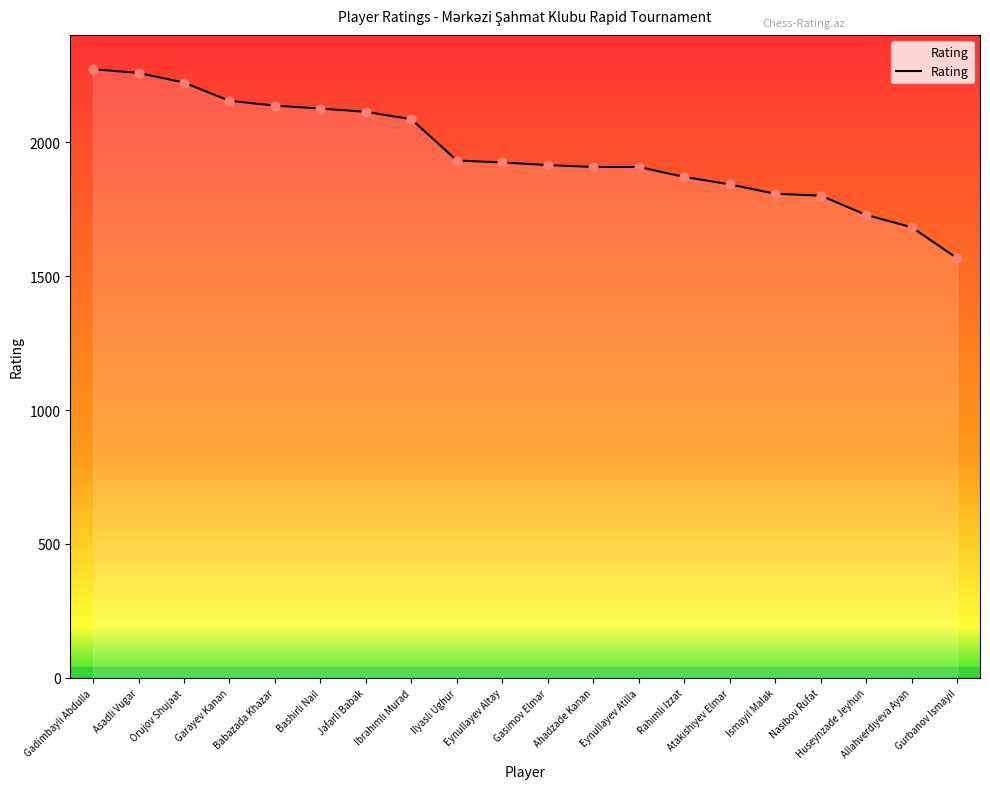

Approximately how many times larger is the value at Bashirli Nail compared to Ibrahimli Murad?

1.0